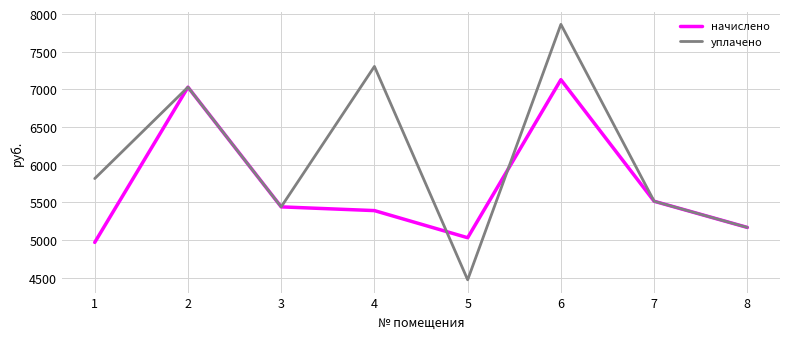

Is the value of уплачено at 1 greater than the value of начислено at 2?

No